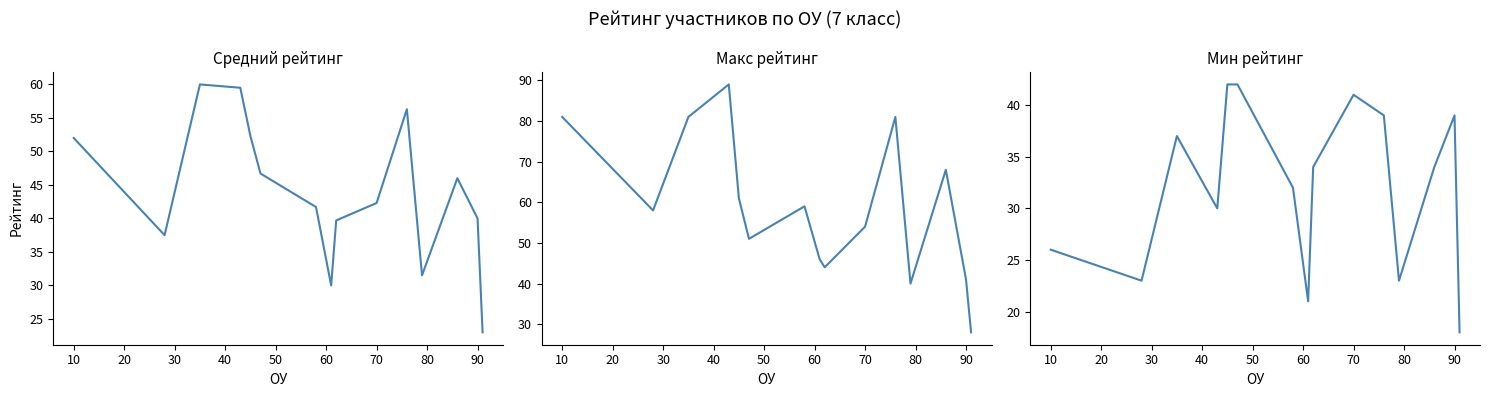

Does the chart display data point markers on the line(s)?

No